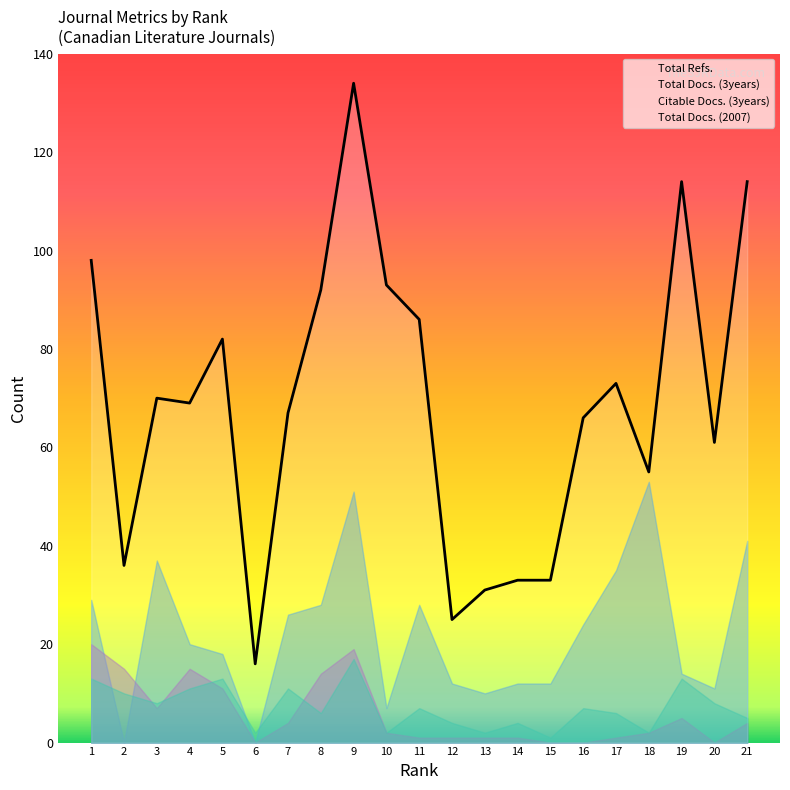

The value of Total Docs. (3years) at 13 is 3. True or false?

False